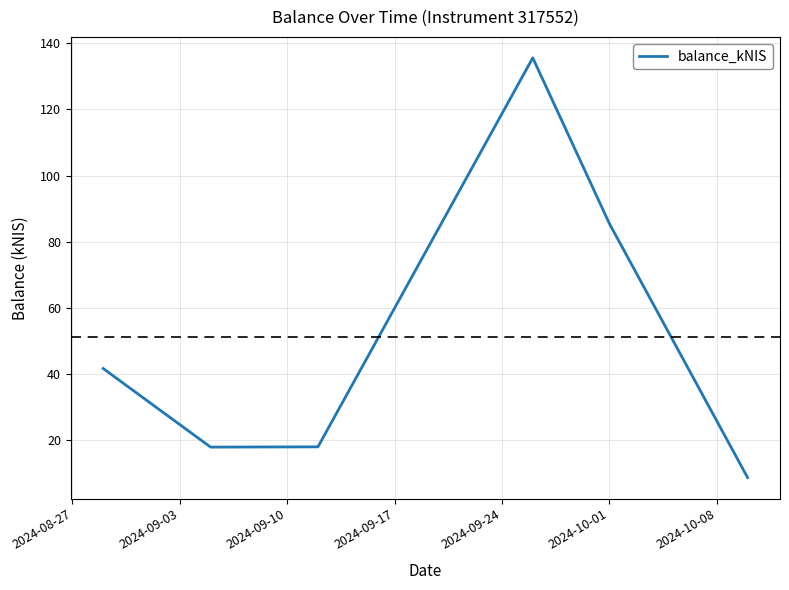

How many interior local valleys (lower than both neighbors) does the data have?

1